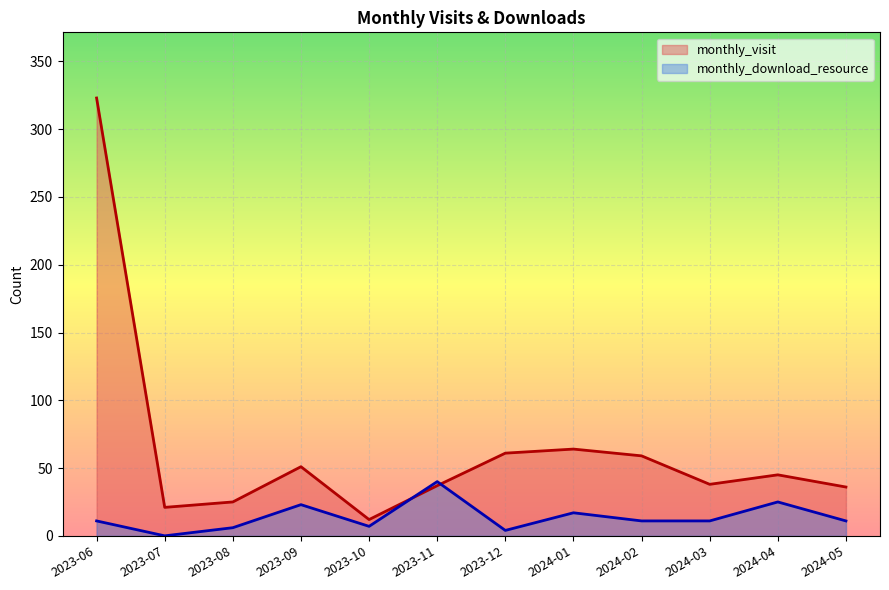

List the series in order of their peak value, highest first.

monthly_visit, monthly_download_resource